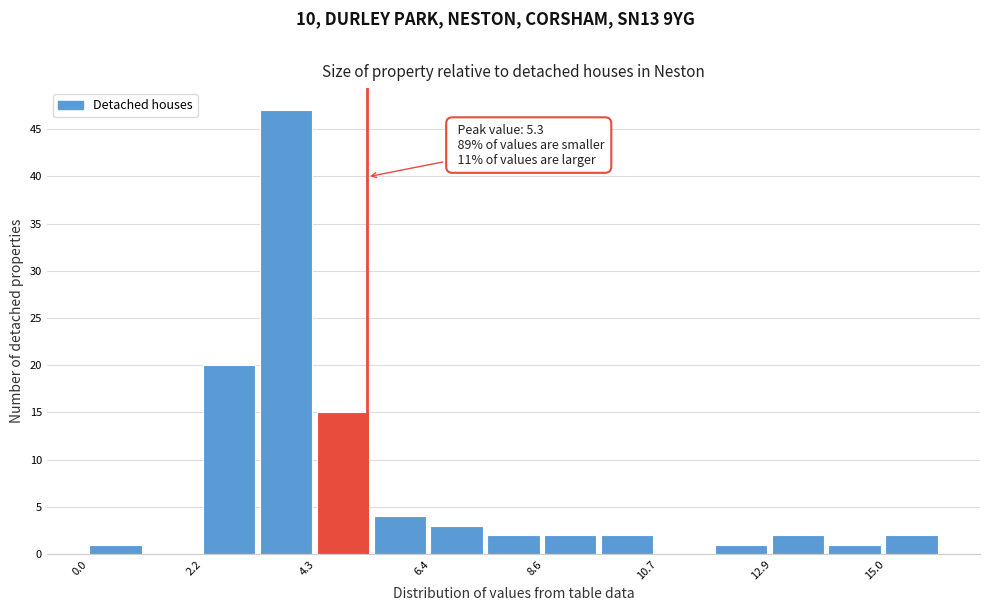

Read against the x-axis, roughly where is the centre of the tallest bar?

3.5